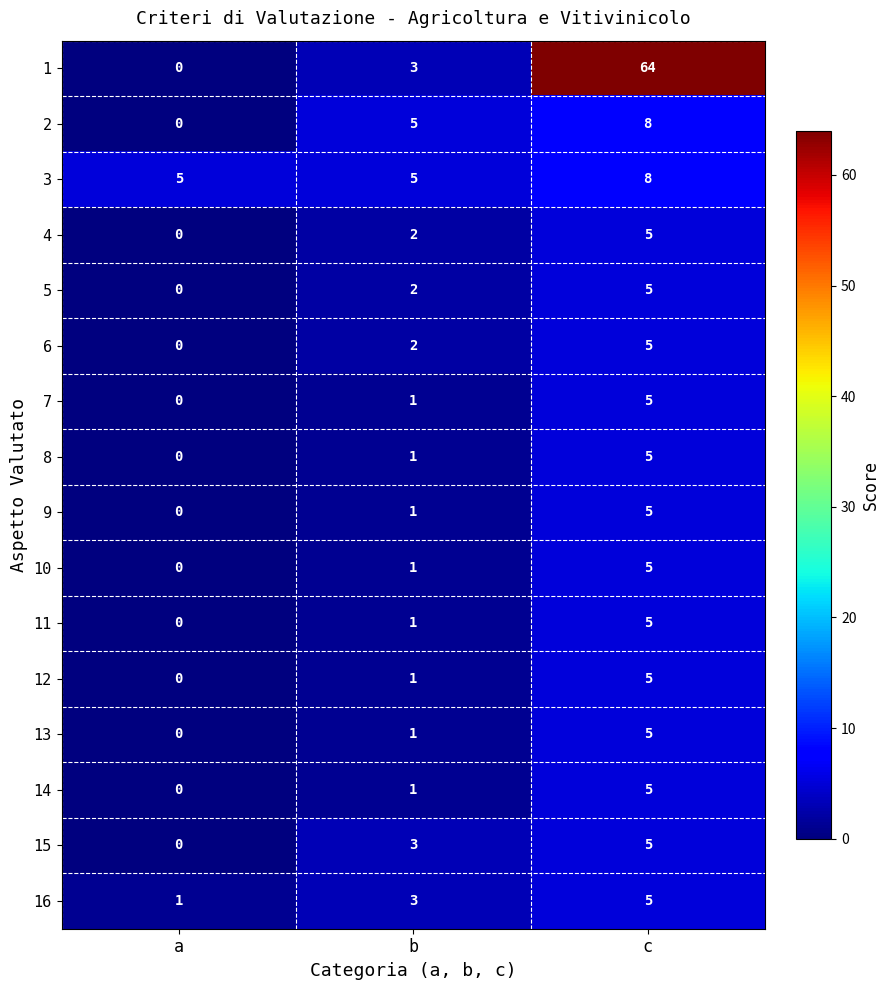

What is the sum of all 5 values?

7